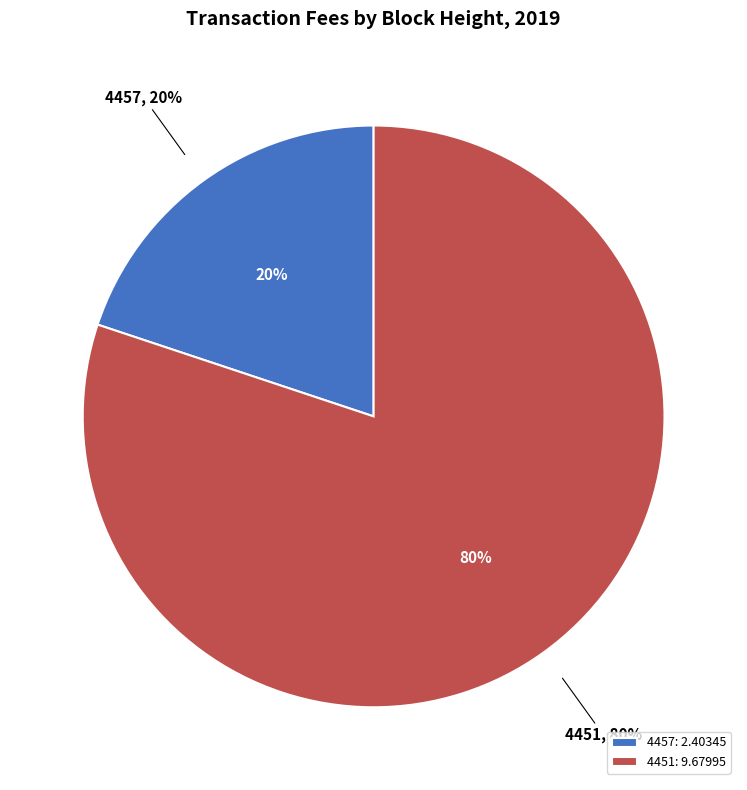

What is the ratio of the value at 4451 to the value at 4457?

4.0